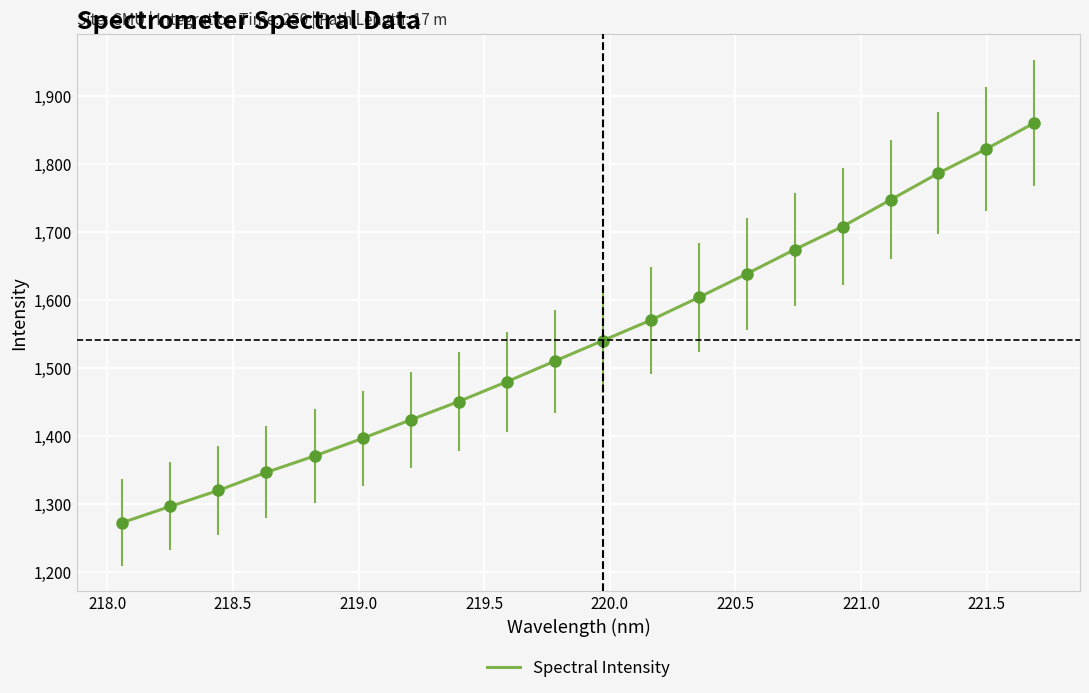

What is the smallest value displayed?

1272.6